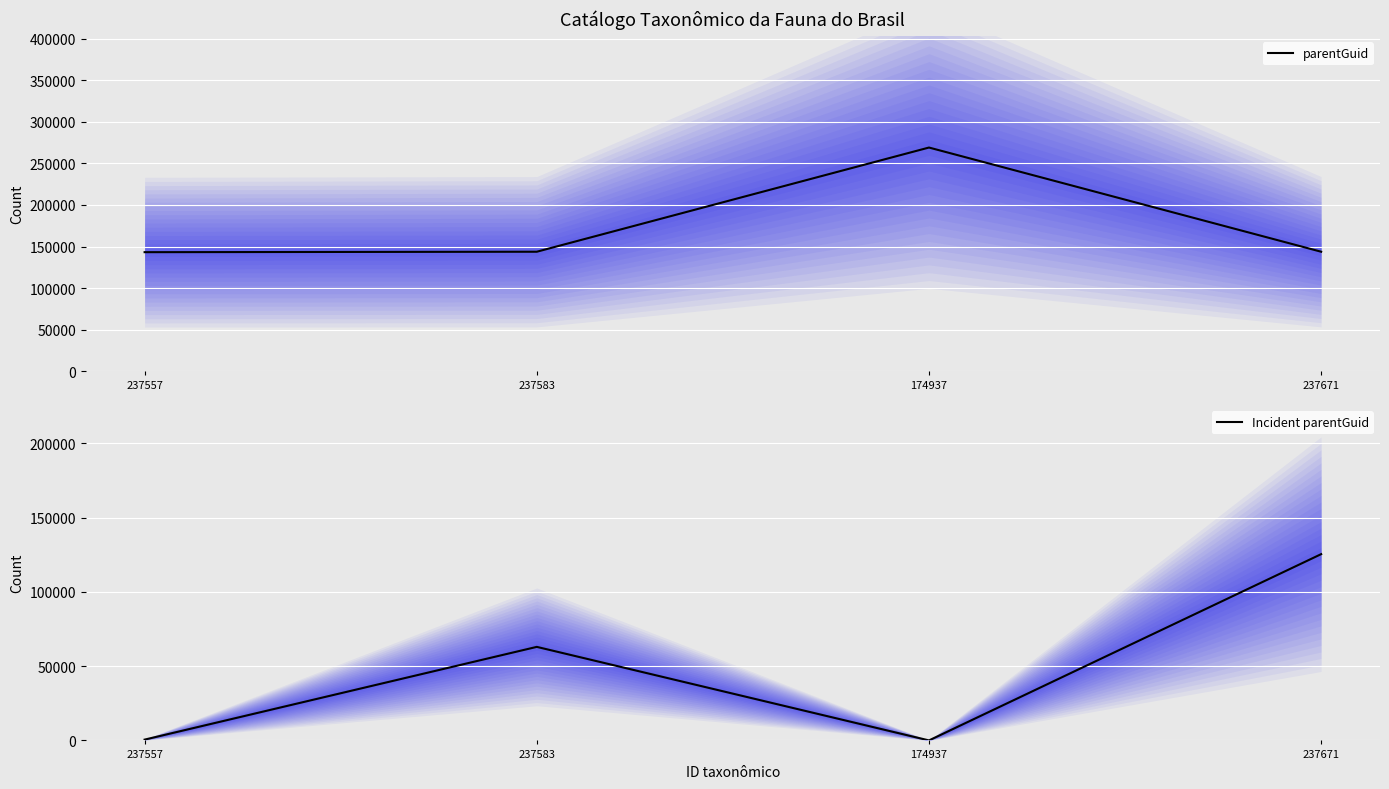

True or false: Incident parentGuid and parentGuid intersect in this chart.

False